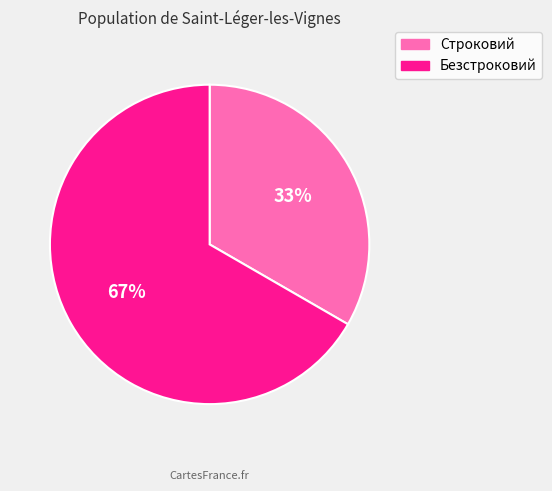

Combined, do Безстроковий and Строковий account for over 50%?

Yes